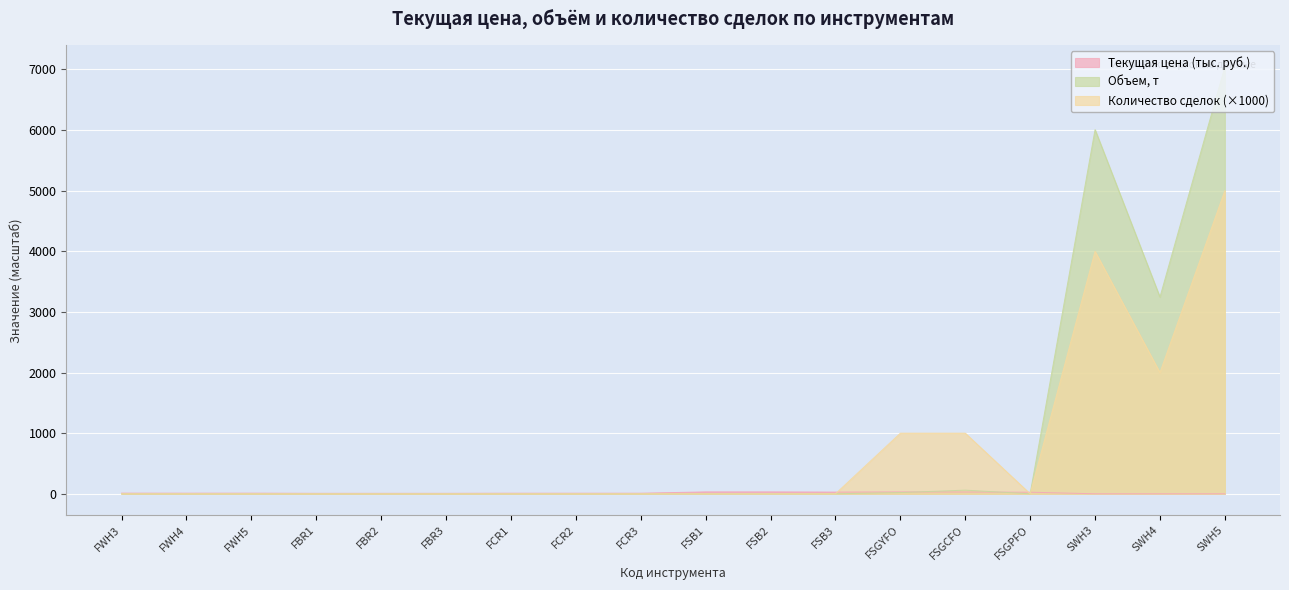

At which label does Объем, т reach its minimum?

FWH3